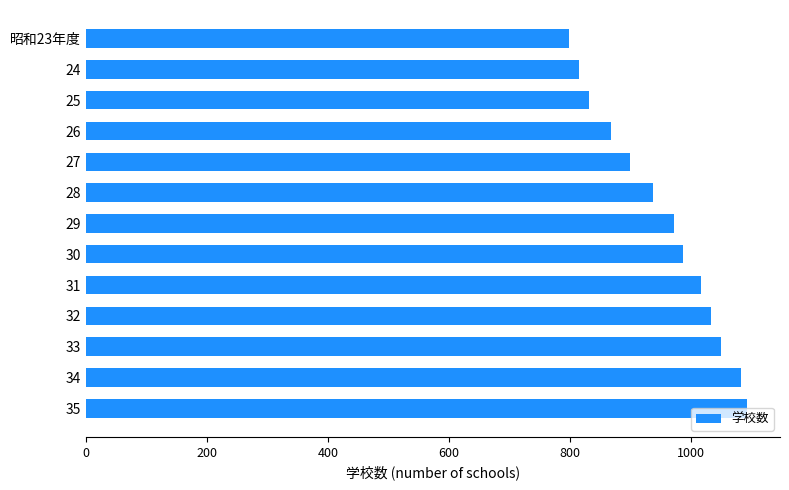

How many series are shown in this chart?

1